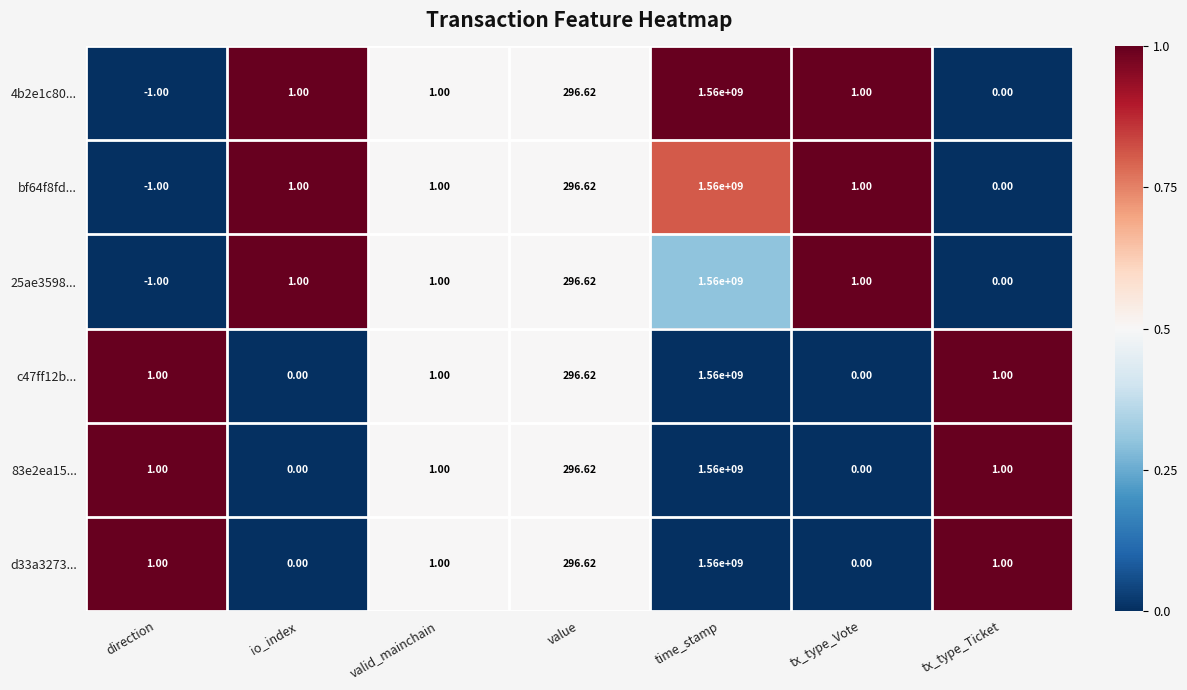

Which label corresponds to the largest value in the chart?

time_stamp